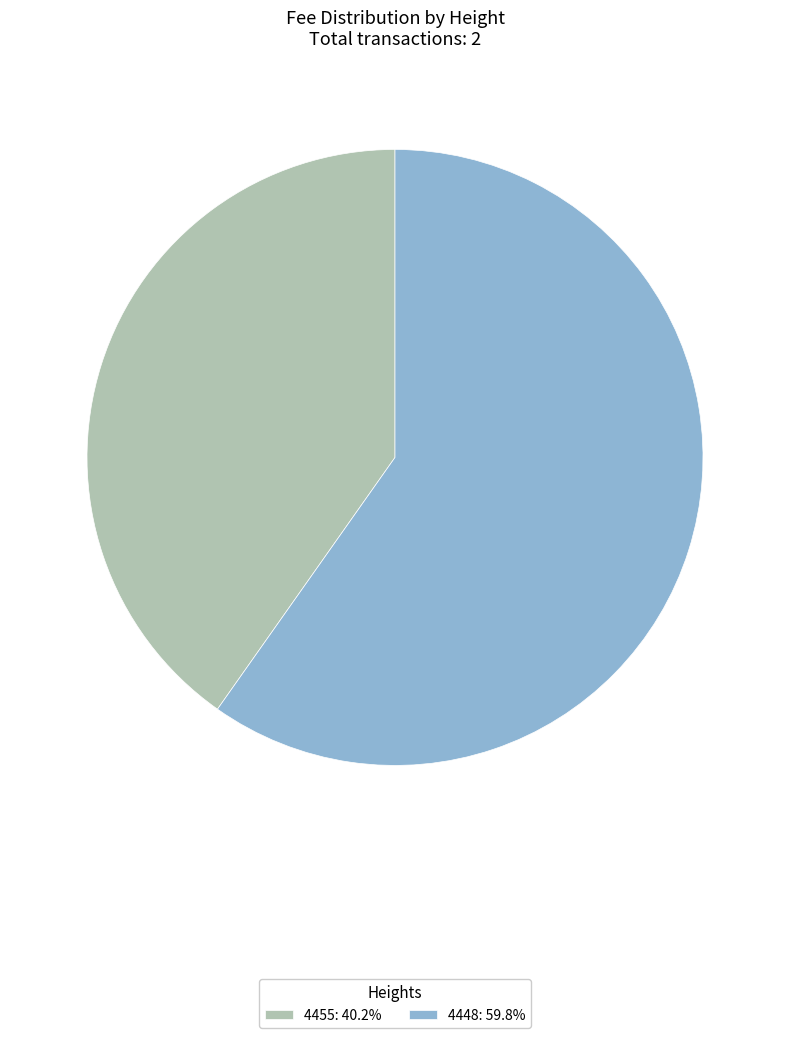

Approximately how many times larger is the value at 4455: 40.2% compared to 4448: 59.8%?

0.7